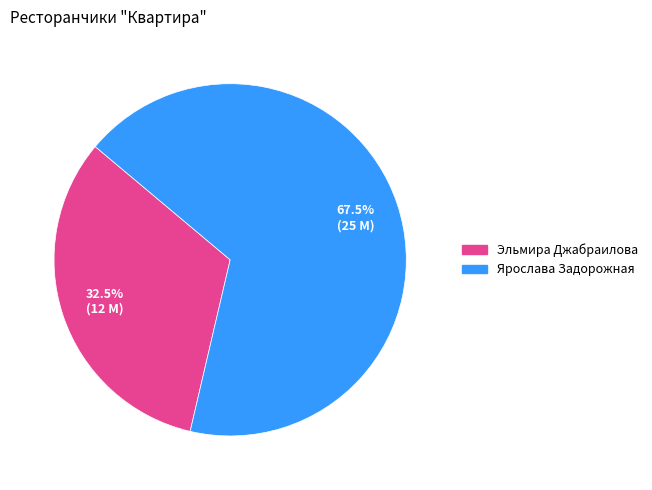

The Ярослава Задорожная slice represents 60% of the pie. True or false?

False